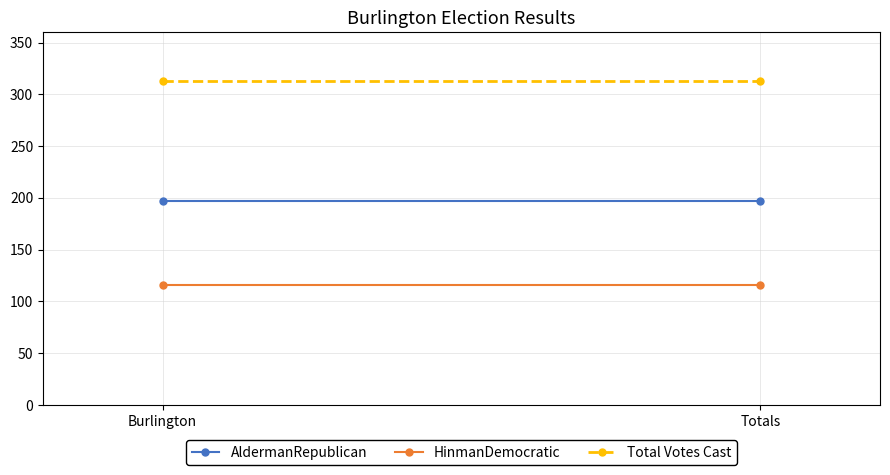

At which category is the sum across all series the highest?

Burlington